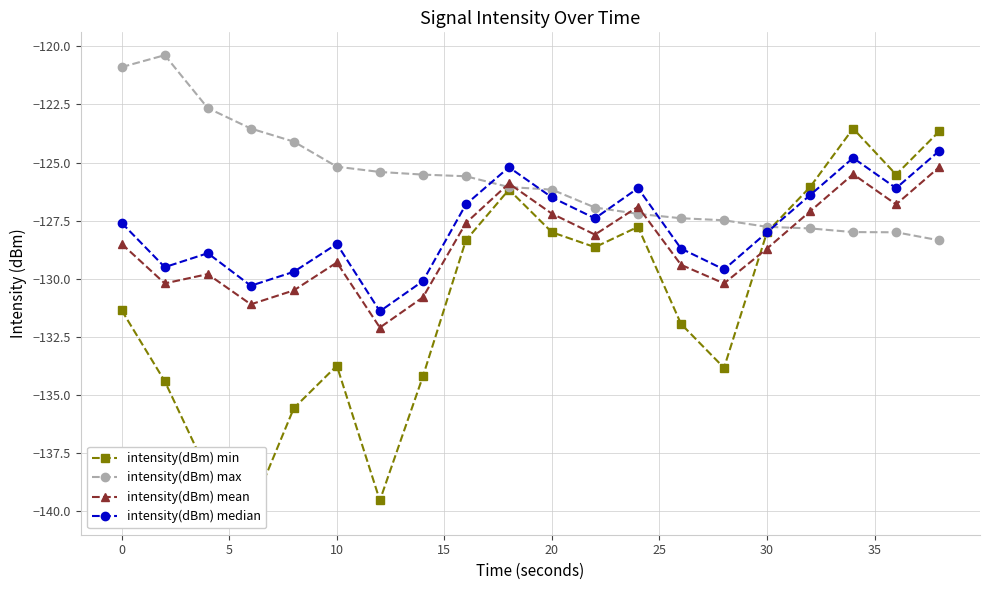

True or false: intensity(dBm) median has more than 0 points higher than both neighbors.

True